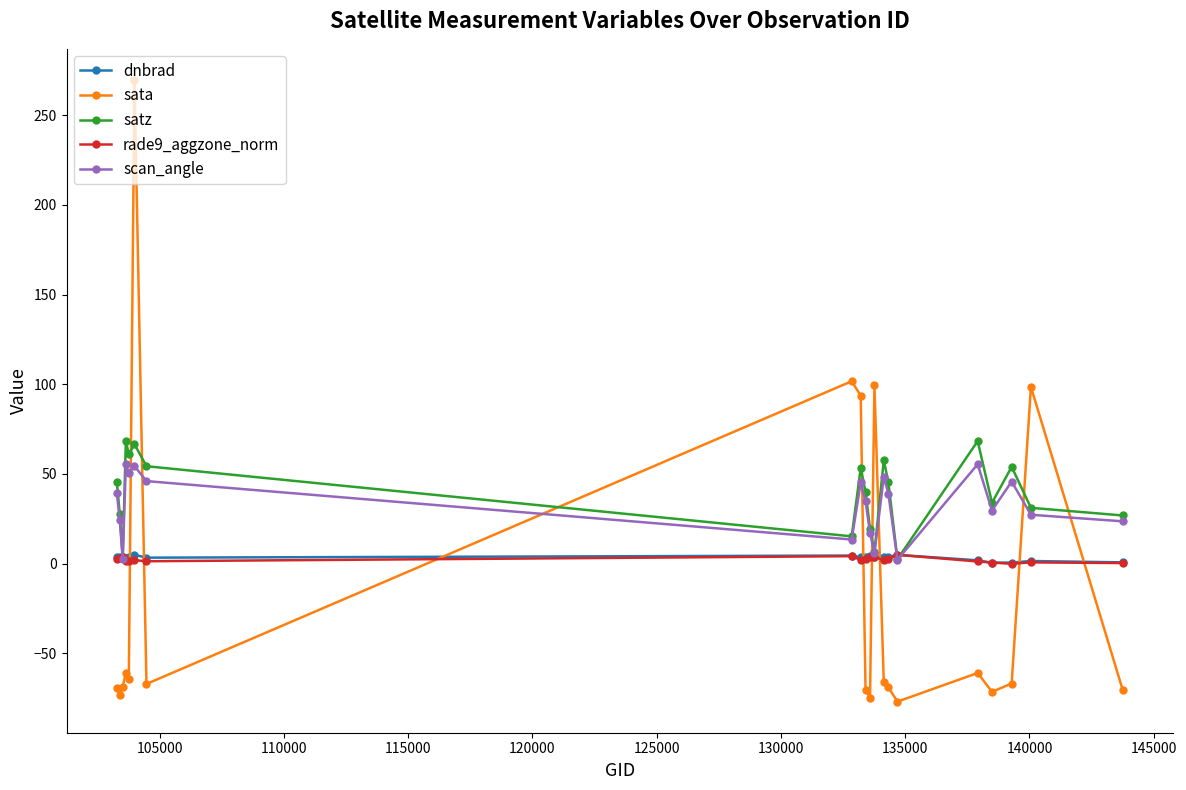

True or false: satz has more than 2 points higher than both neighbors.

True